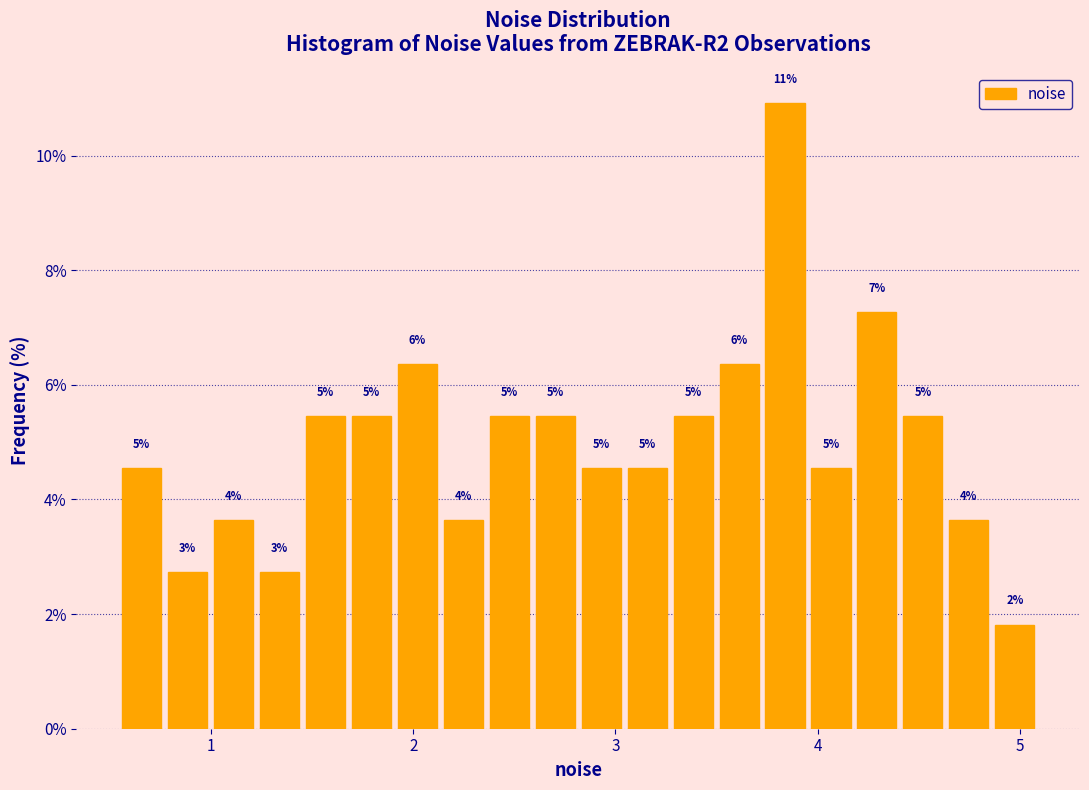

Around what value on the x-axis is the tallest bar? Give the approximate position of its centre, as read against the axis.

3.8